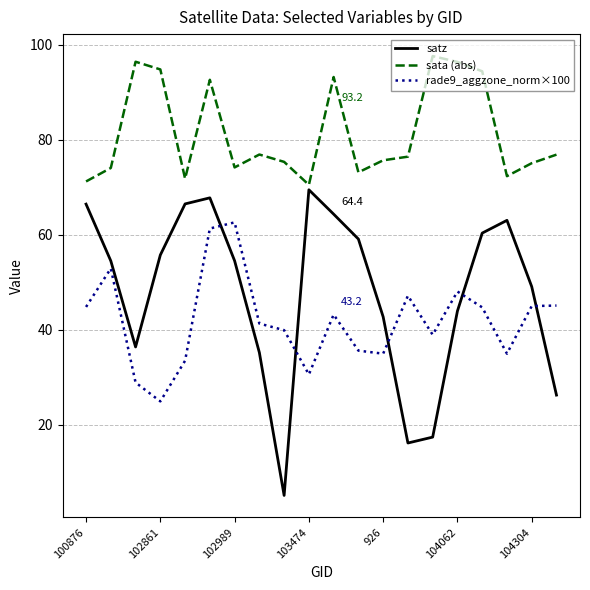

How many lines are shown in the chart?

3